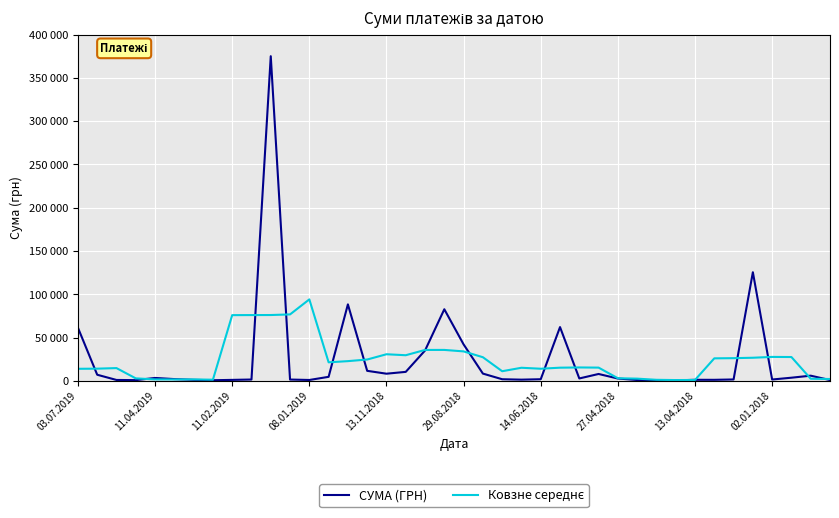

Which series has the widest spread of values?

СУМА (ГРН)